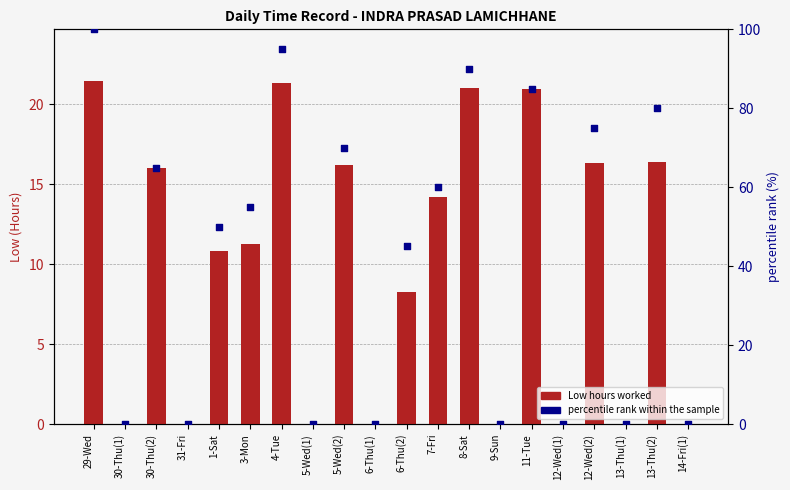

At how many categories does at least one series exceed 92?

2